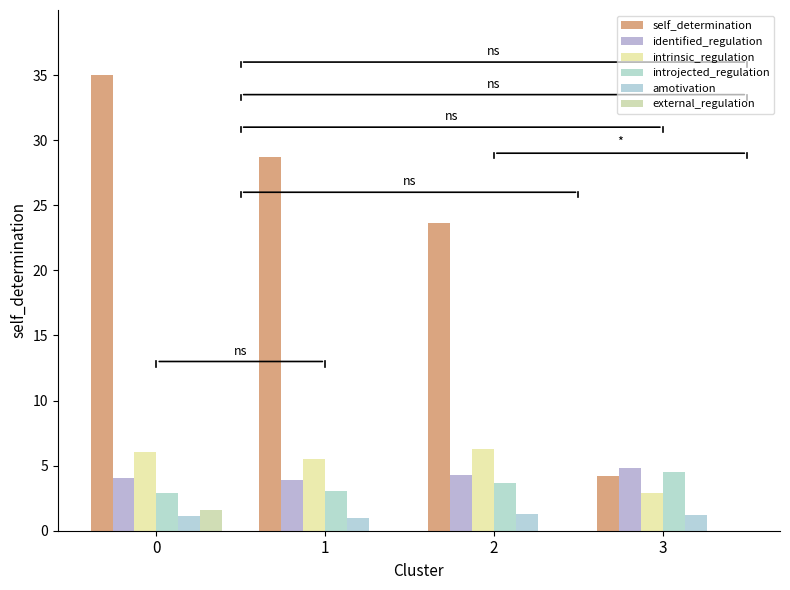

Does the chart contain stacked bars?

No